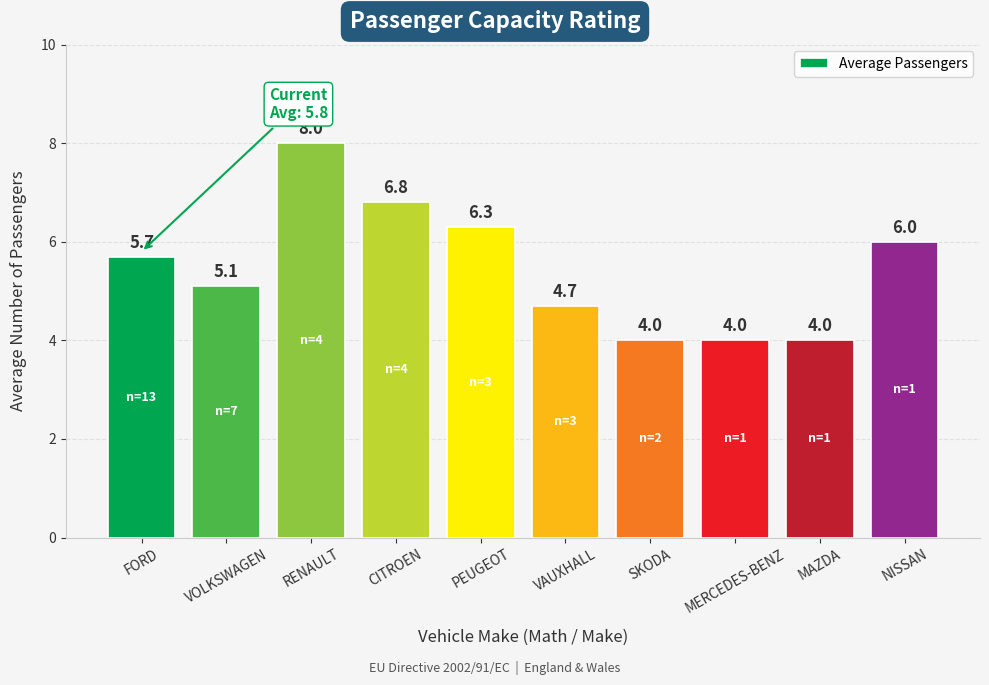

What is the sum of all values?

54.6